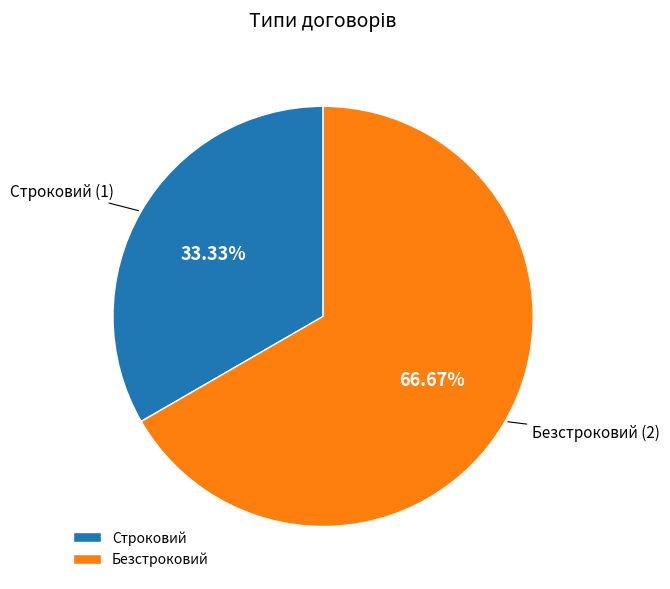

To the nearest percent, what percentage of the pie is Безстроковий?

67%